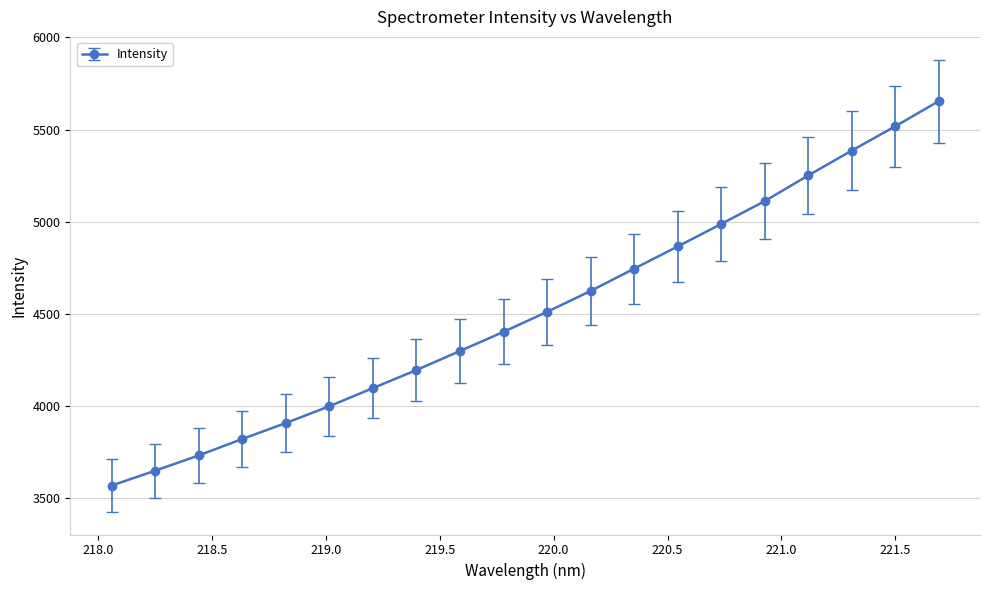

What is the difference between the maximum and minimum values?

2083.7